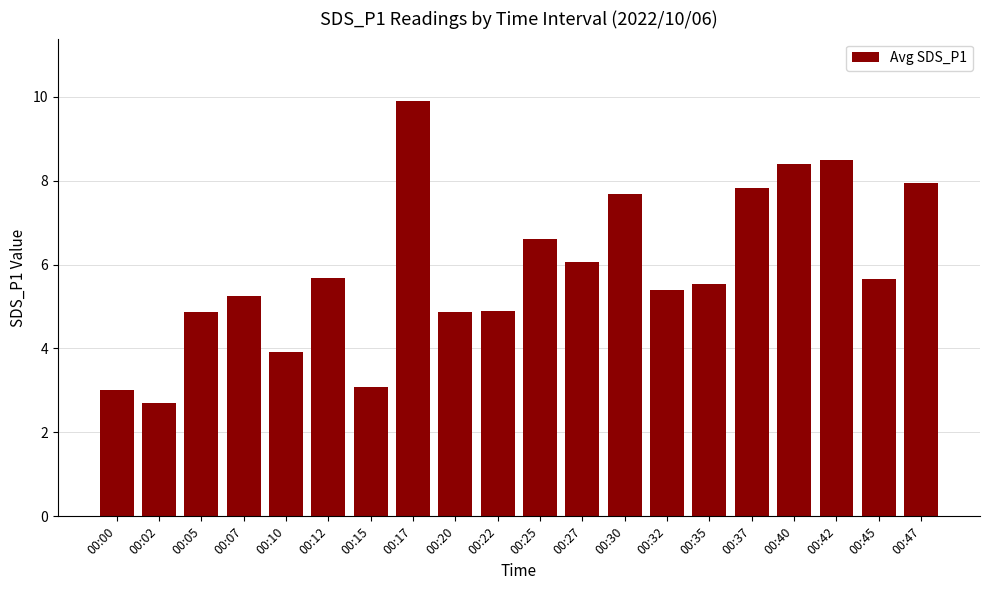

What is the value of the 2nd bar from the left?

2.7